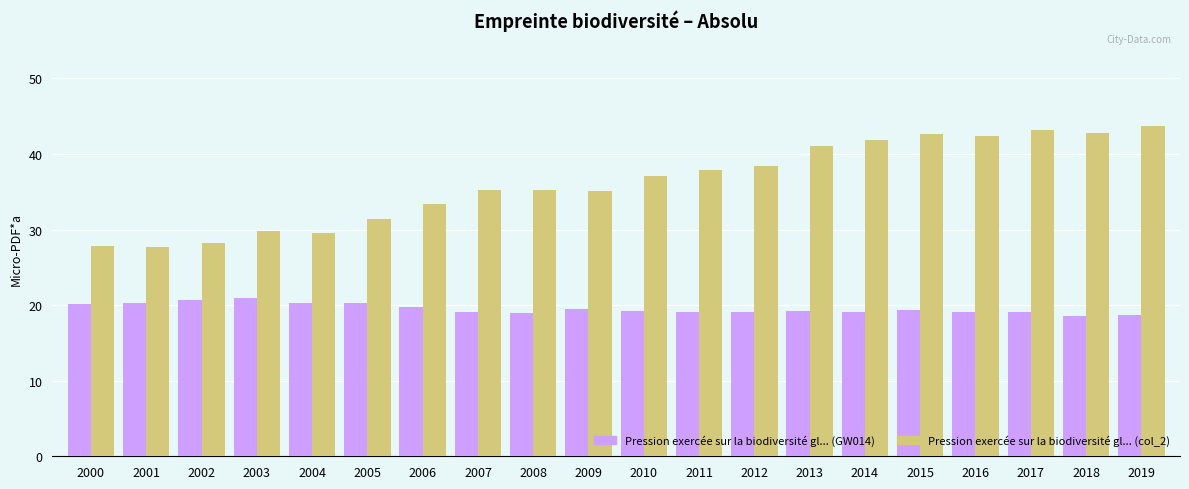

What is the difference between the Pression exercée sur la biodiversité gl... (GW014) values at 2012 and 2000?

1.0